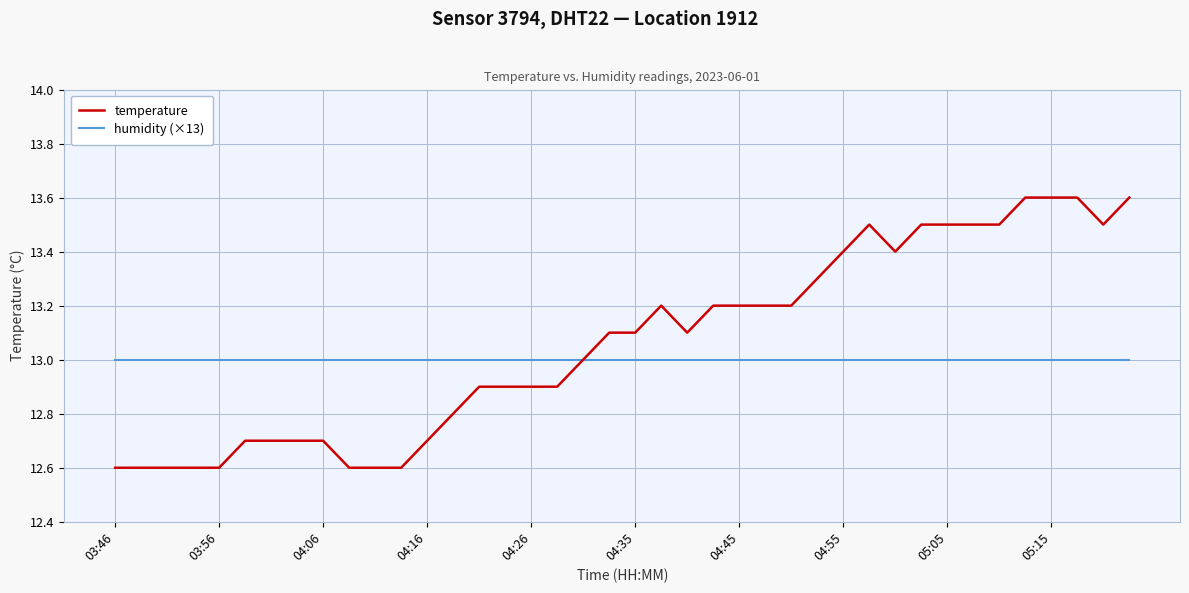

Which series has the widest spread of values?

temperature